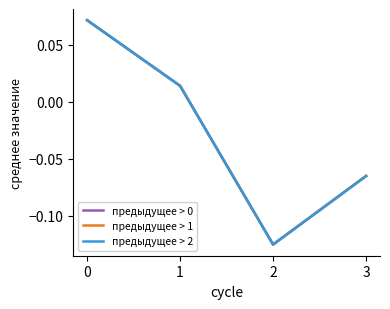

Is this an area chart (filled region under the line)?

No